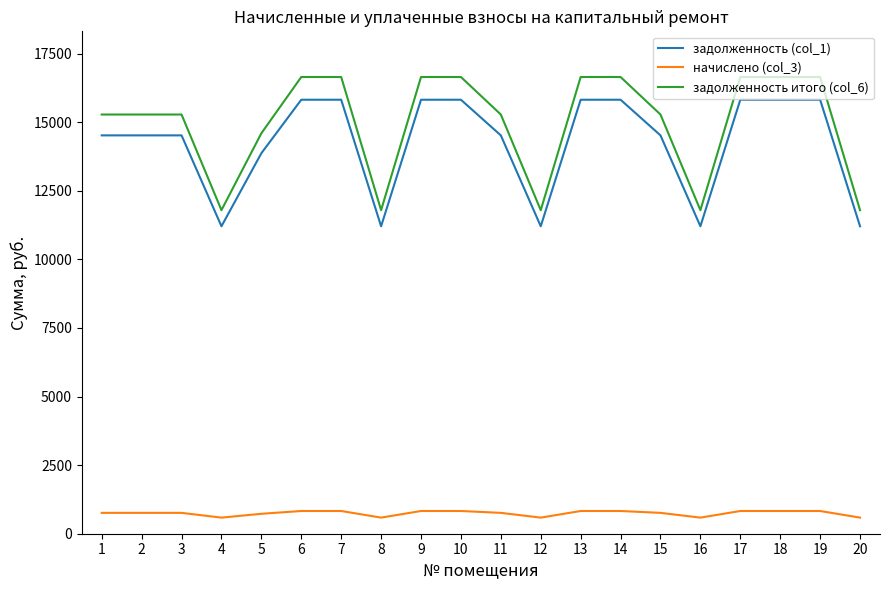

What is the approximate value of задолженность (col_1) at 5?

13870.7